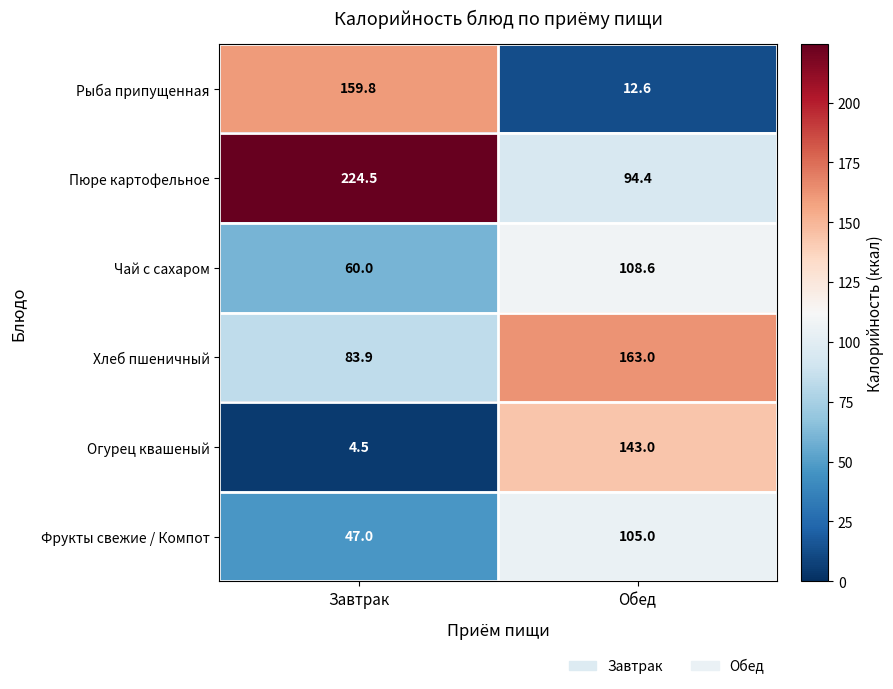

Which series has the largest total across all categories?

Пюре картофельное